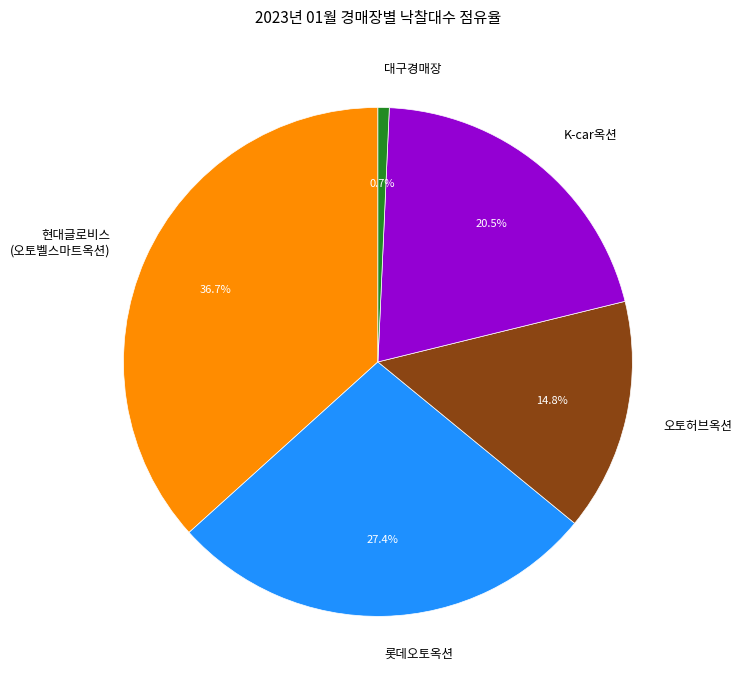

Which slice is the largest?

현대글로비스 (오토벨스마트옥션)